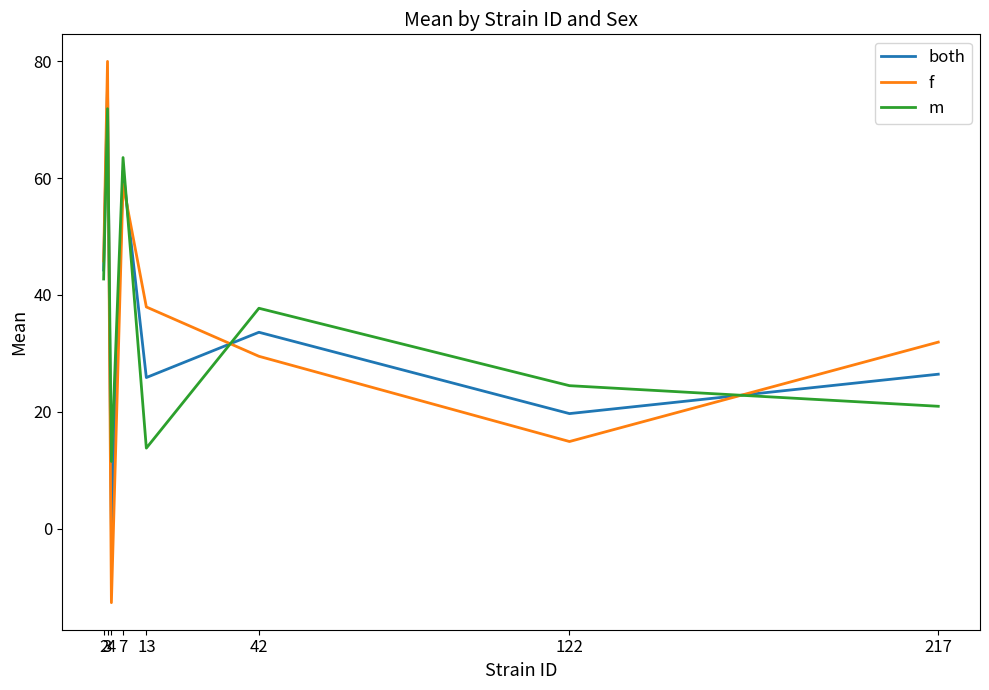

List the series in order of their overall mean, lowest first.

f, both, m